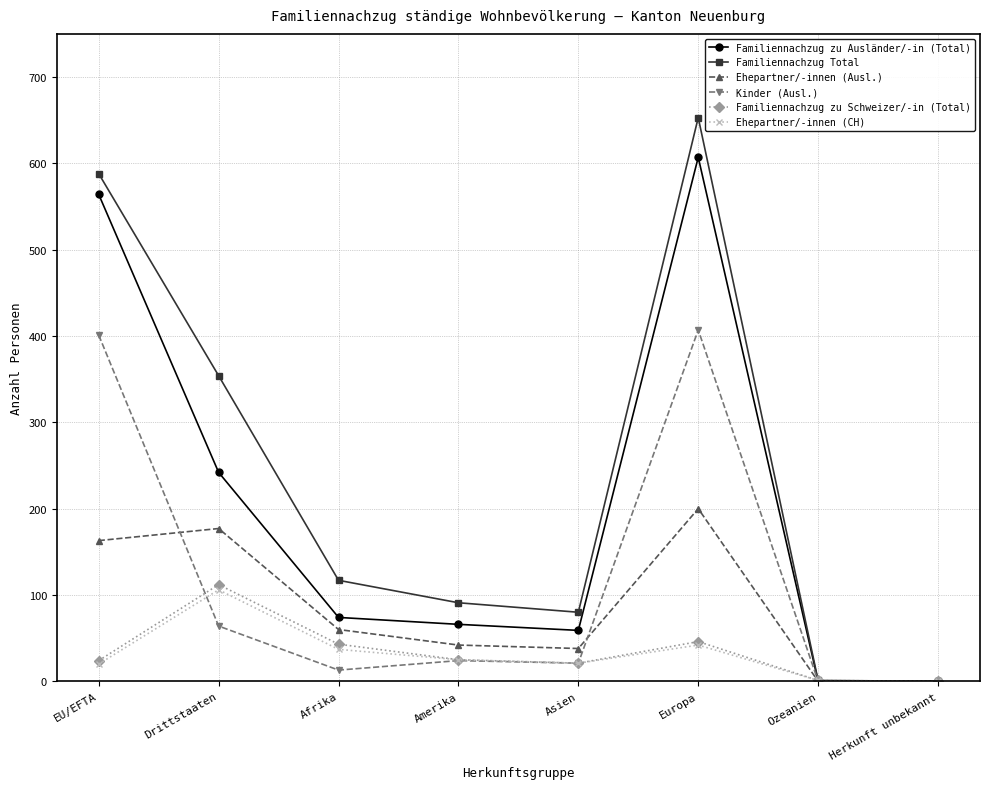

What is the label of the 1st point from the left?

EU/EFTA